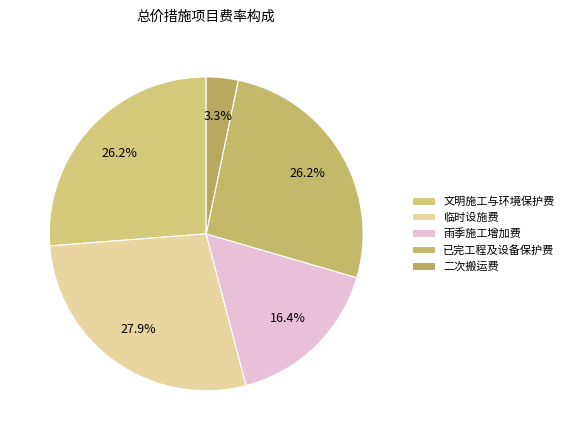

Which category has the smallest portion of the pie?

二次搬运费